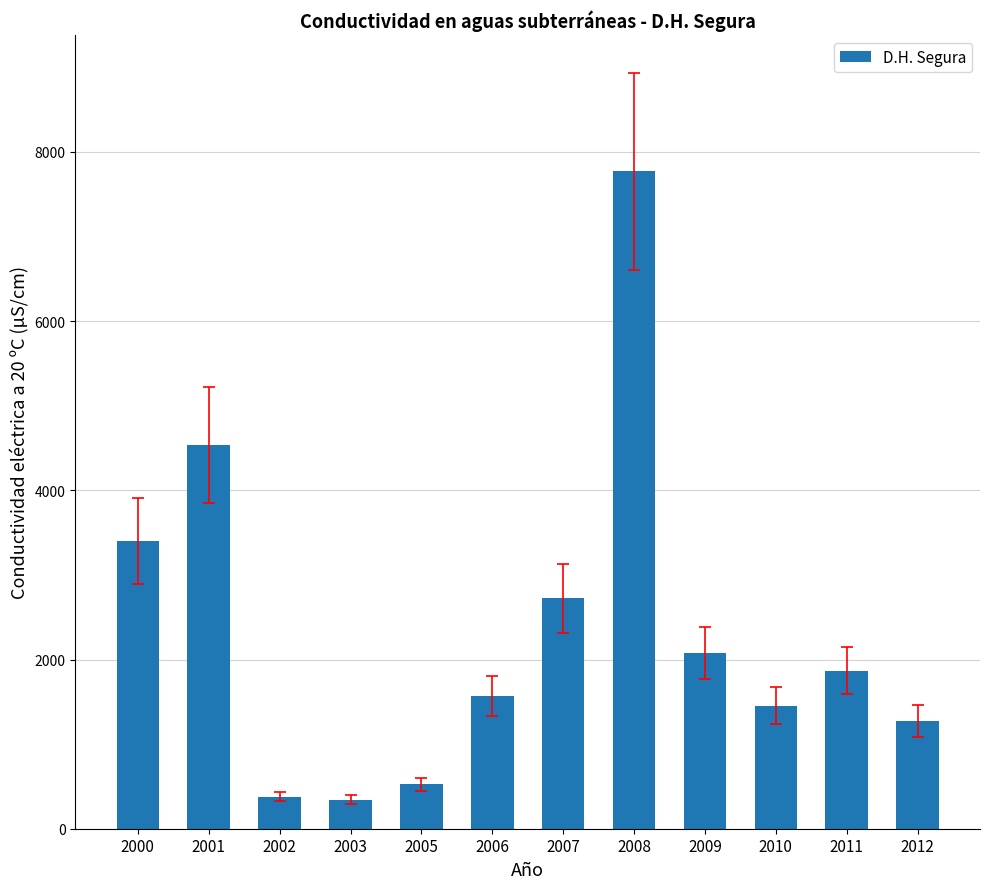

What is the difference between the values at 2009 and 2007?

644.2